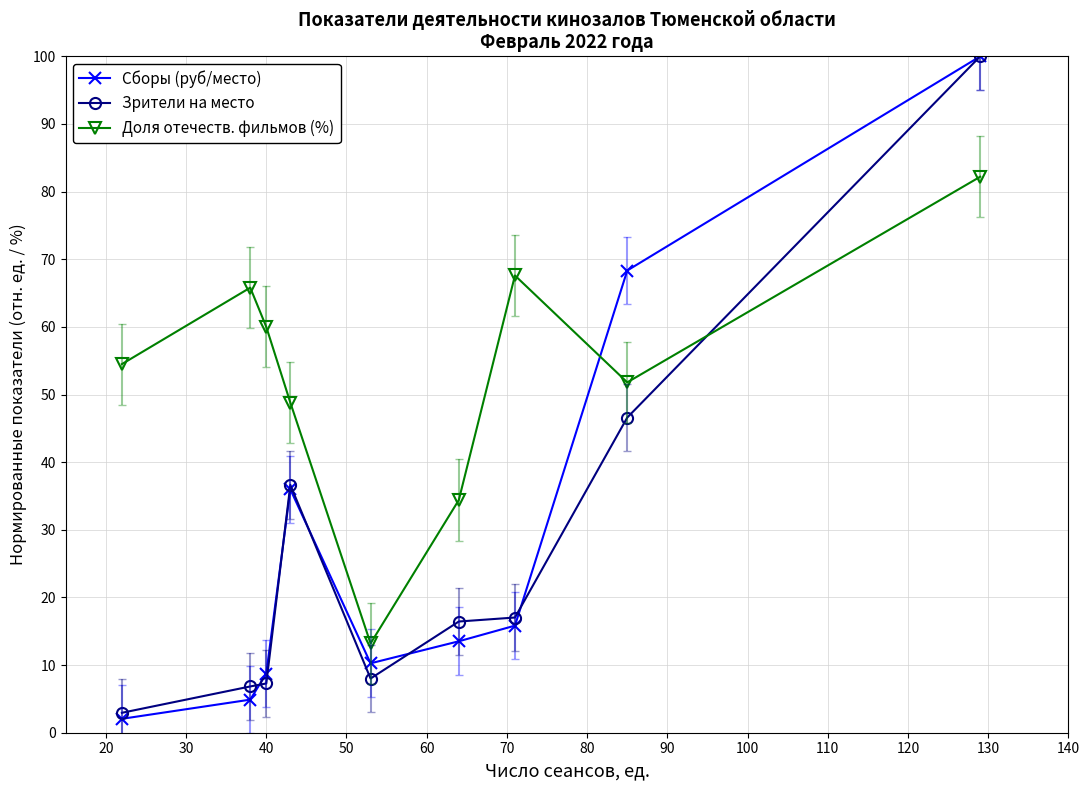

How many intersections are there between Зрители на место and Доля отечеств. фильмов (%)?

1